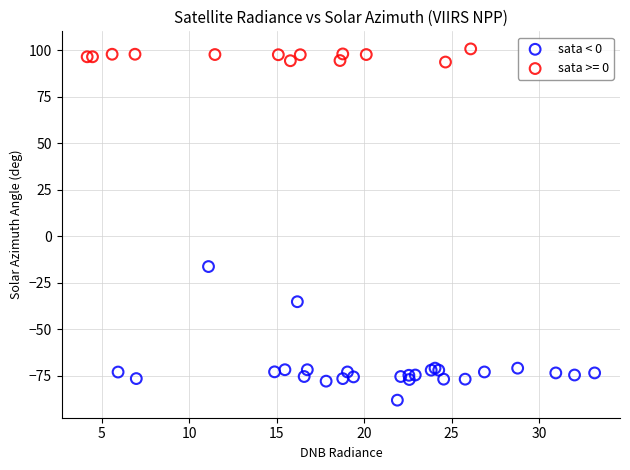

Which series reaches the maximum Y coordinate?

sata >= 0